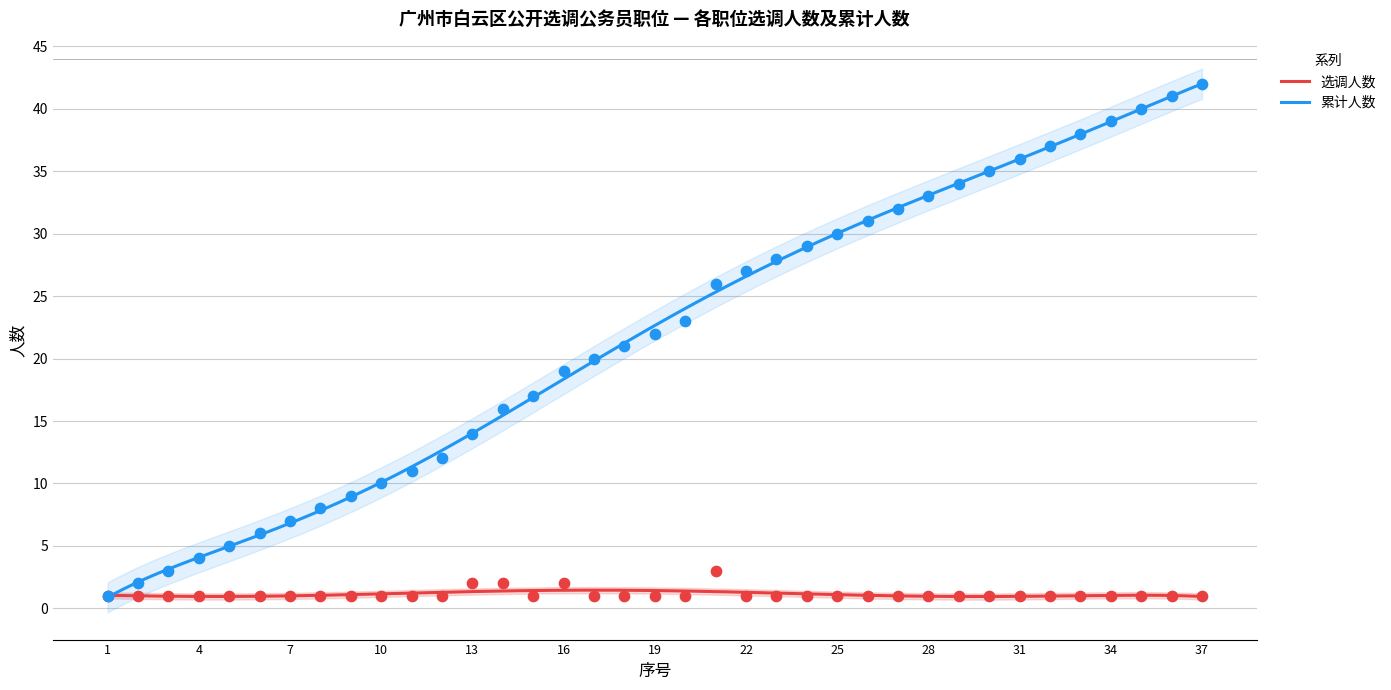

Is the value of 选调人数 at 26 greater than the value of 累计人数 at 8?

No